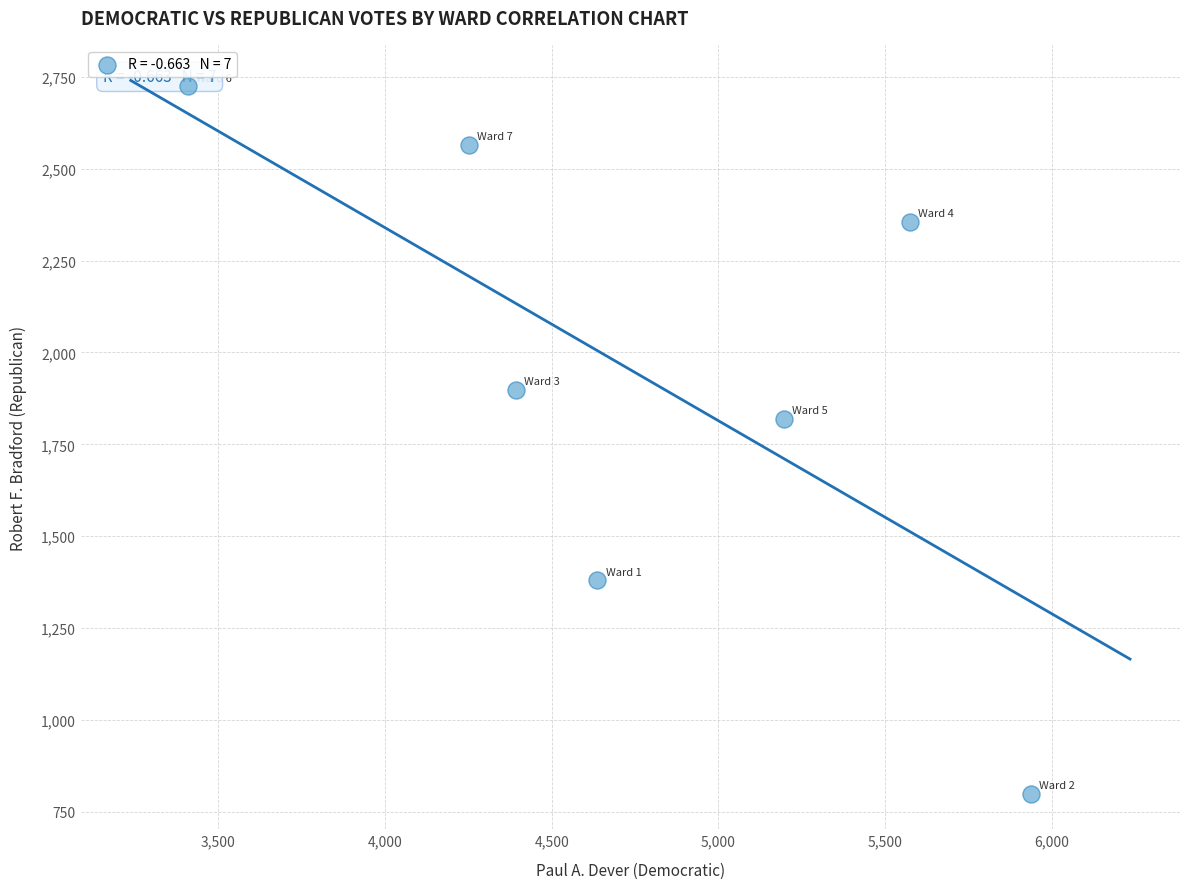

What is the average X value?

4771